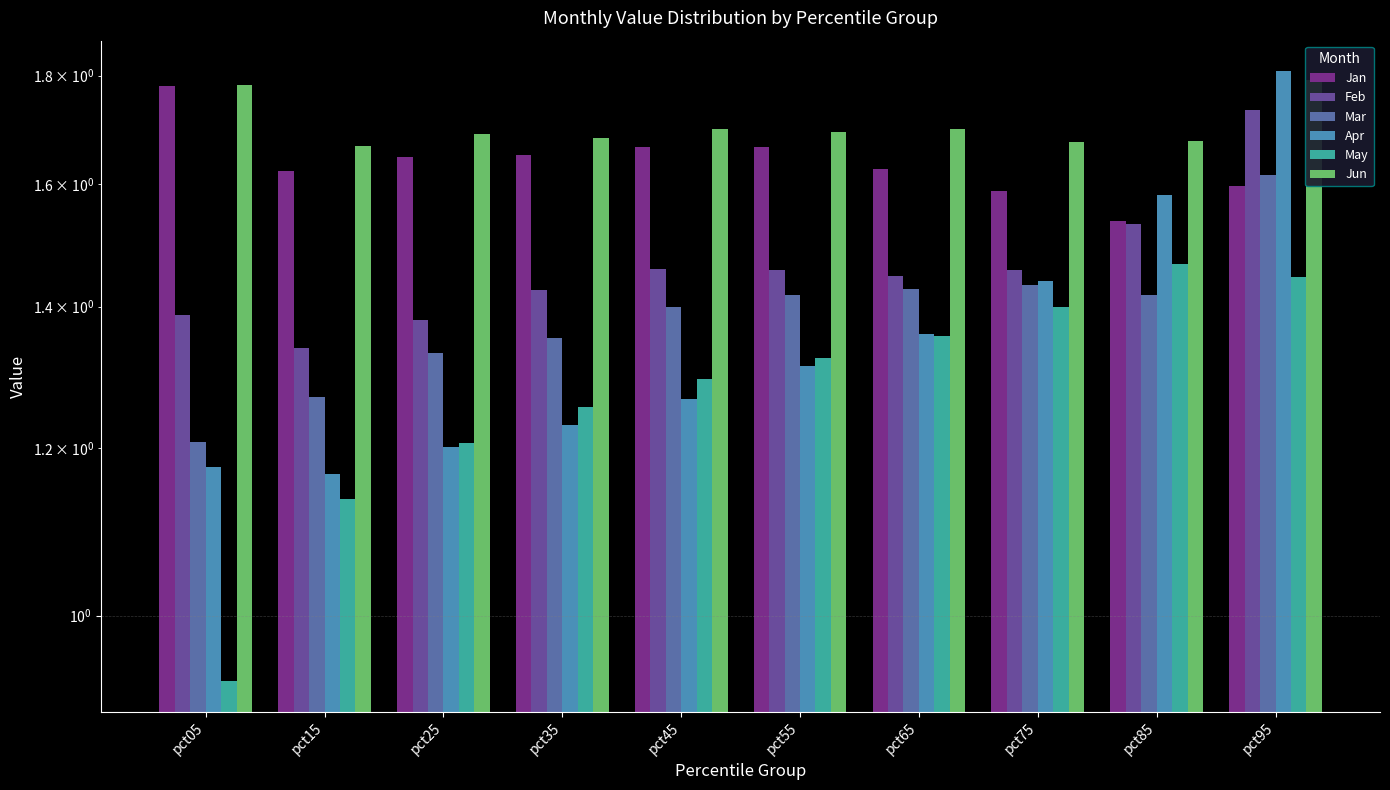

Reading left to right, extract all data points from this chart.

Jan: pct05=1.8	pct15=1.6	pct25=1.6	pct35=1.7	pct45=1.7	pct55=1.7	pct65=1.6	pct75=1.6	pct85=1.5	pct95=1.6
Feb: pct05=1.4	pct15=1.3	pct25=1.4	pct35=1.4	pct45=1.5	pct55=1.5	pct65=1.4	pct75=1.5	pct85=1.5	pct95=1.7
Mar: pct05=1.2	pct15=1.3	pct25=1.3	pct35=1.4	pct45=1.4	pct55=1.4	pct65=1.4	pct75=1.4	pct85=1.4	pct95=1.6
Apr: pct05=1.2	pct15=1.2	pct25=1.2	pct35=1.2	pct45=1.3	pct55=1.3	pct65=1.4	pct75=1.4	pct85=1.6	pct95=1.8
May: pct05=0.9	pct15=1.1	pct25=1.2	pct35=1.3	pct45=1.3	pct55=1.3	pct65=1.4	pct75=1.4	pct85=1.5	pct95=1.4
Jun: pct05=1.8	pct15=1.7	pct25=1.7	pct35=1.7	pct45=1.7	pct55=1.7	pct65=1.7	pct75=1.7	pct85=1.7	pct95=1.8